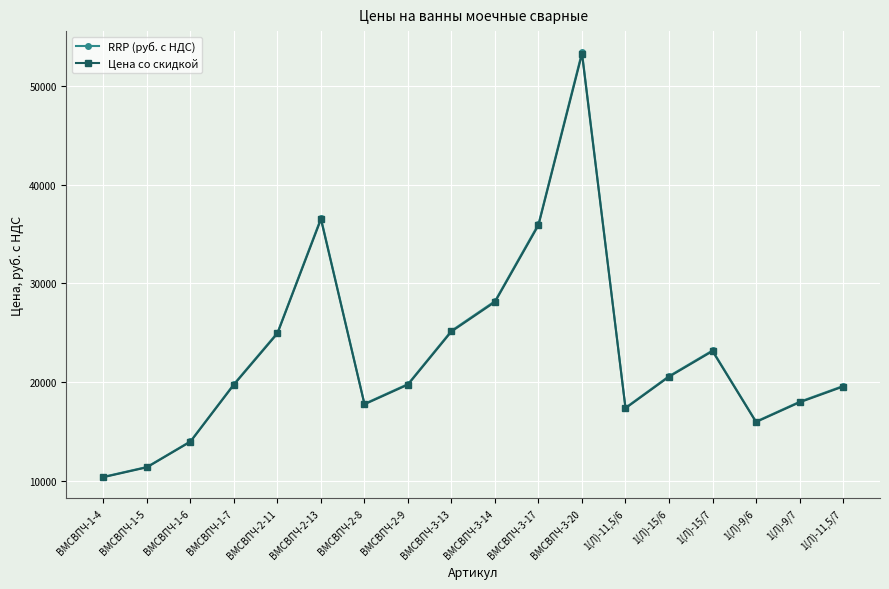

True or false: Цена со скидкой has a value of 43527.9 at ВМСВПЧ-3-14.

False